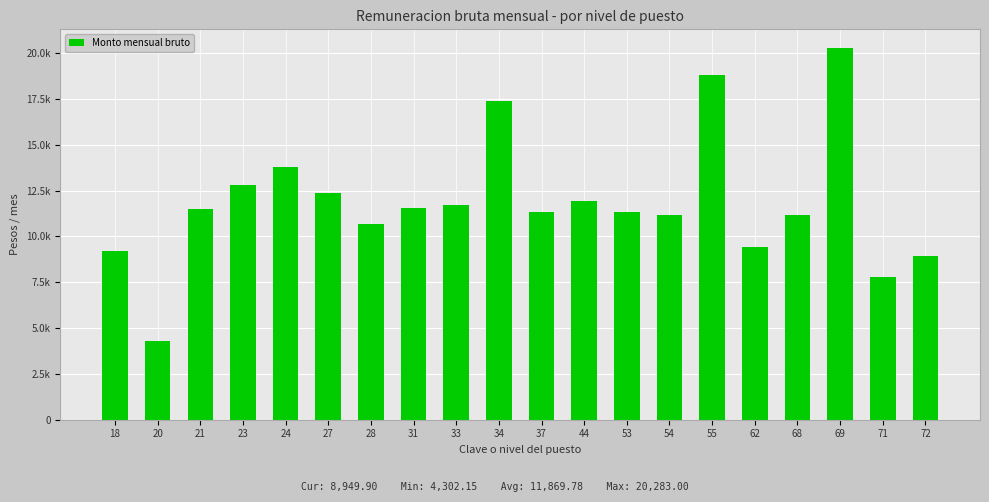

Reading right to left, what are all the values shown in this chart?

72=8949.9	71=7778.7	69=20283.0	68=11145.3	62=9396.6	55=18780.0	54=11188.5	53=11343.6	44=11944.8	37=11316.3	34=17389.8	33=11735.7	31=11568.6	28=10653.9	27=12372.0	24=13785.0	23=12785.4	21=11494.5	20=4302.1	18=9181.8